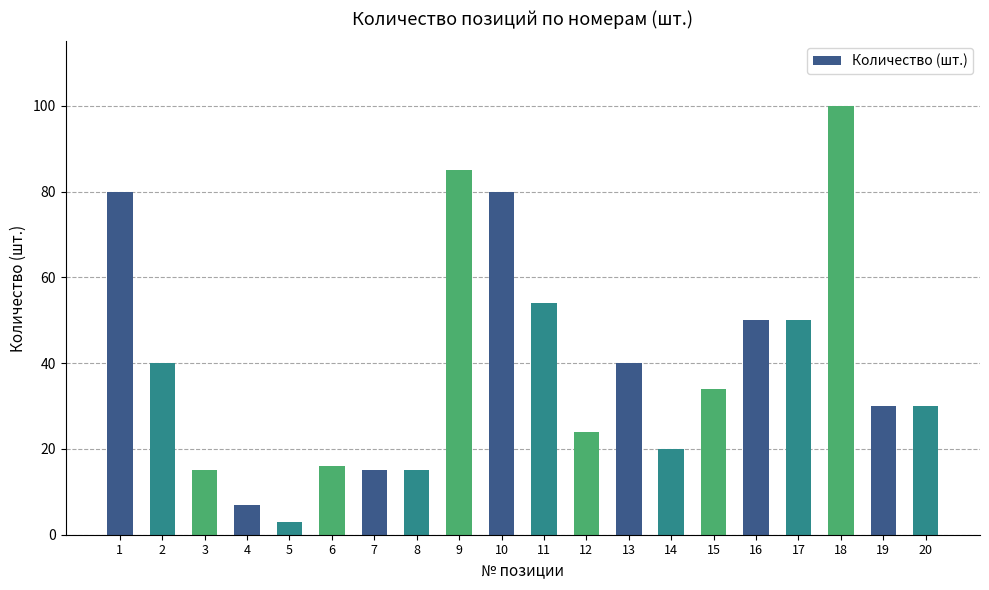

Reading left to right, transcribe all the data shown in this chart.

1=80	2=40	3=15	4=7	5=3	6=16	7=15	8=15	9=85	10=80	11=54	12=24	13=40	14=20	15=34	16=50	17=50	18=100	19=30	20=30